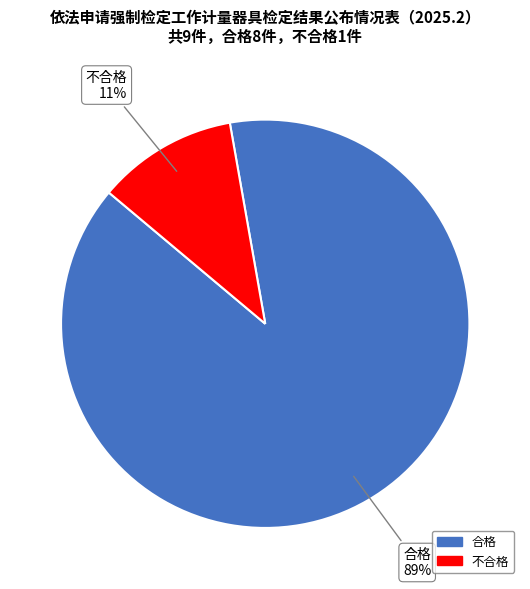

To the nearest percent, what is the combined percentage of 不合格 and 合格?

100%